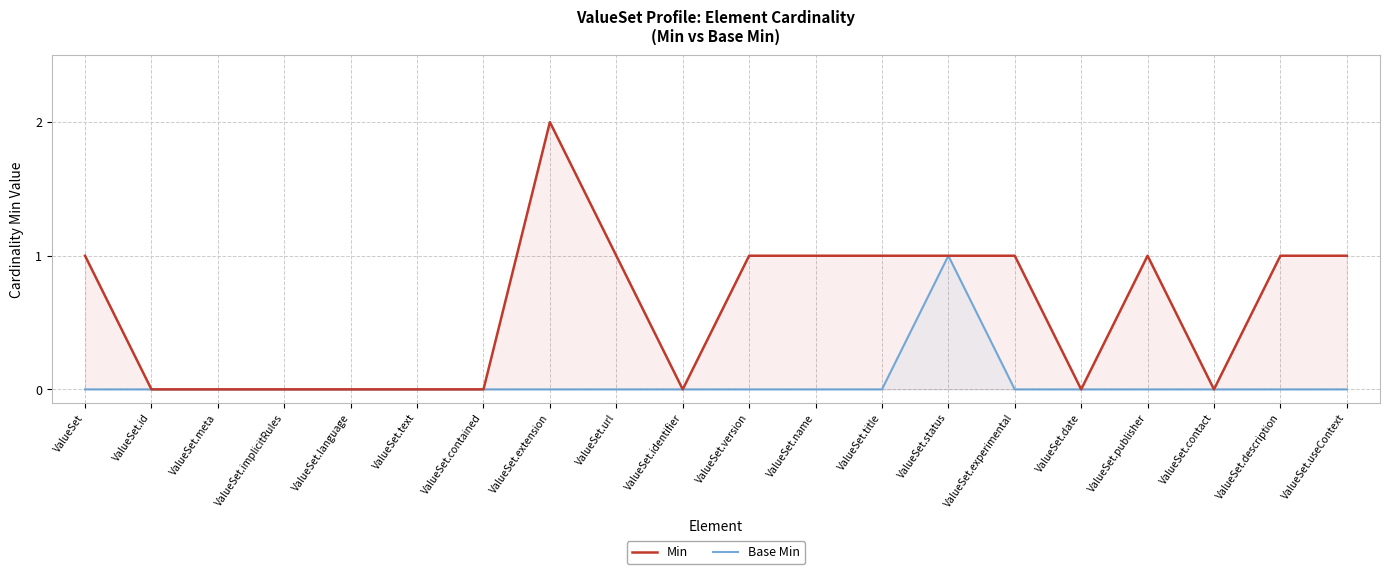

Which series changed the most between ValueSet.url and ValueSet.status?

Base Min